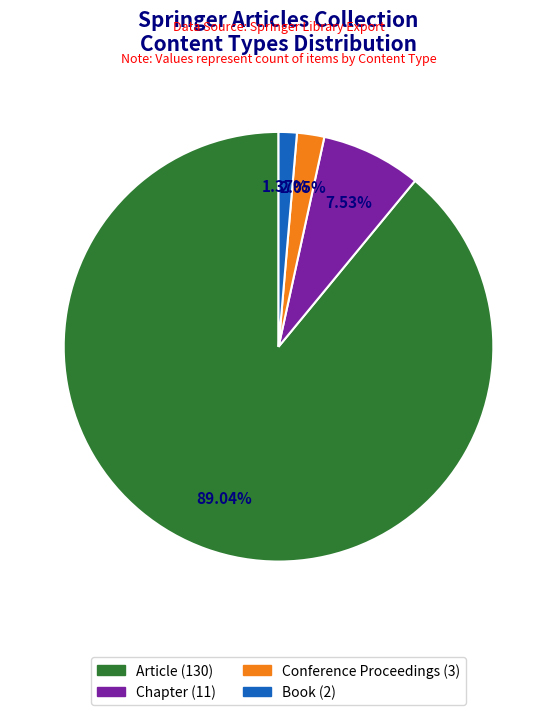

To the nearest percent, what is the average slice percentage?

25%